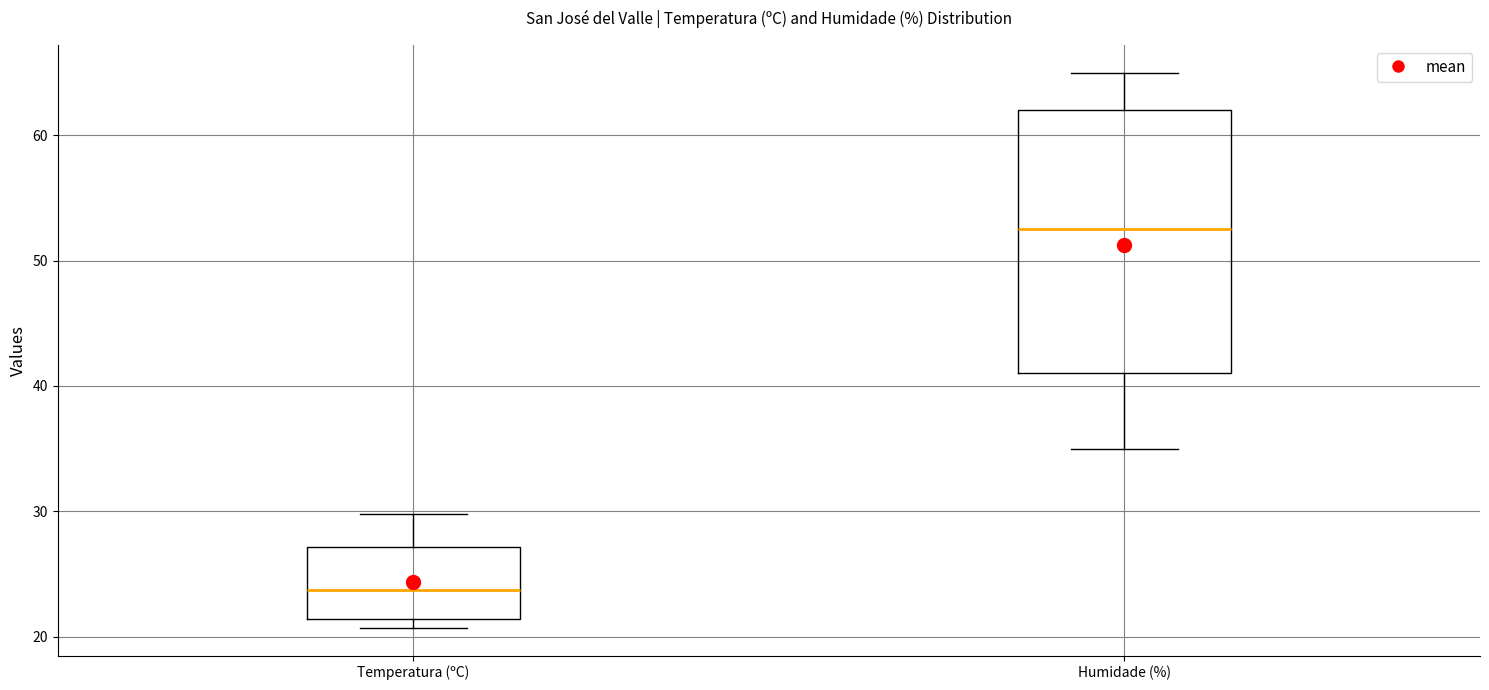

Comparing the boxes themselves (not the whiskers), which one is the tallest?

Humidade (%)